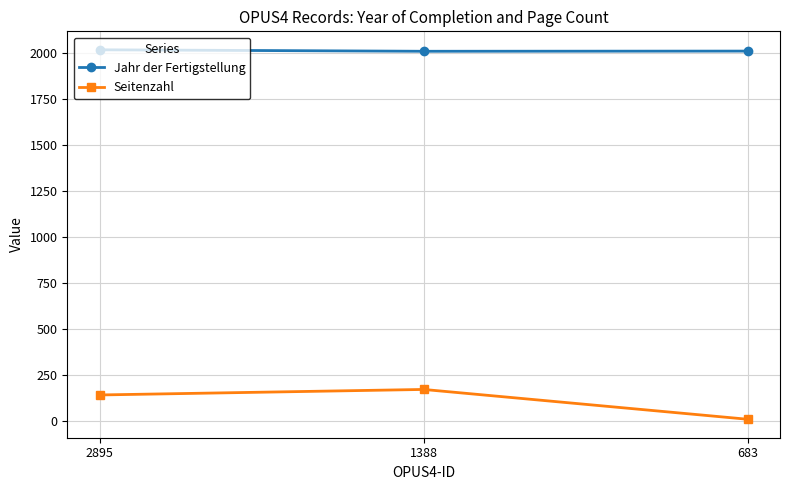

What is the lowest value of the Seitenzahl series?

12